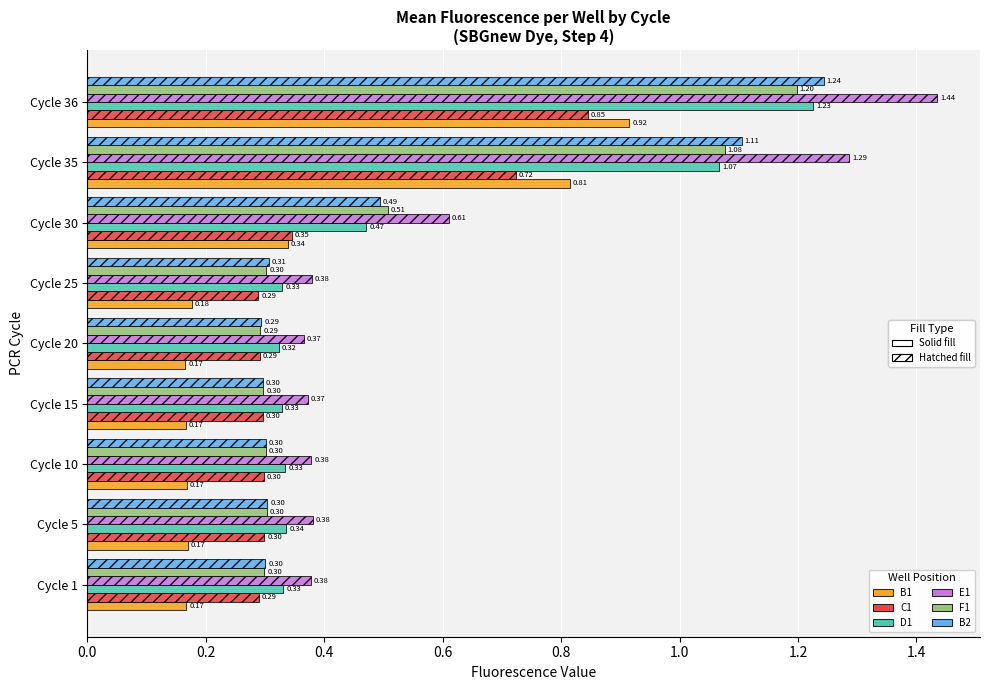

At which category is the sum across all series the highest?

Cycle 36